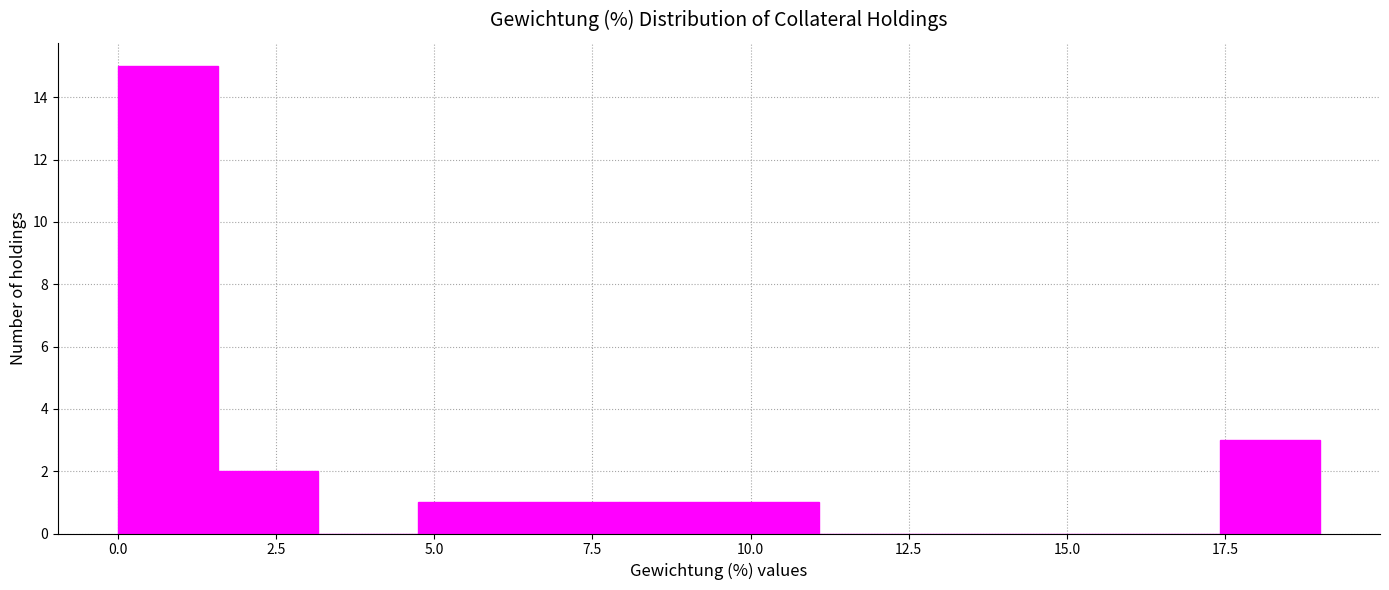

Read against the x-axis, roughly where is the centre of the tallest bar?

1.0